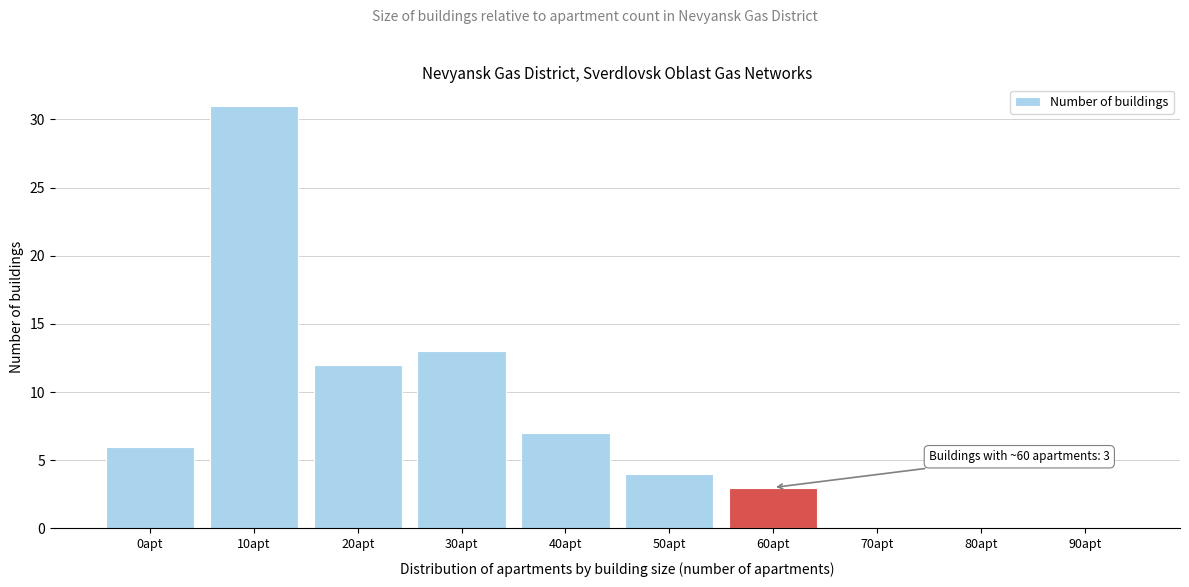

Reading left to right, what are all the values shown in this chart?

0apt=6	10apt=31	20apt=12	30apt=13	40apt=7	50apt=4	60apt=3	70apt=0	80apt=0	90apt=0